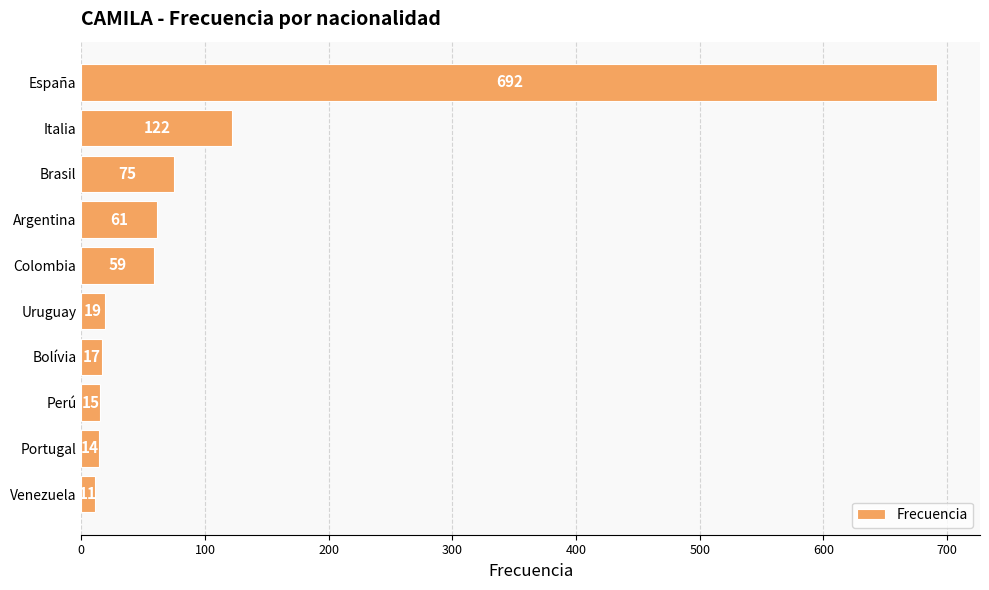

Rank the categories by value from lowest to highest.

Venezuela, Portugal, Perú, Bolívia, Uruguay, Colombia, Argentina, Brasil, Italia, España